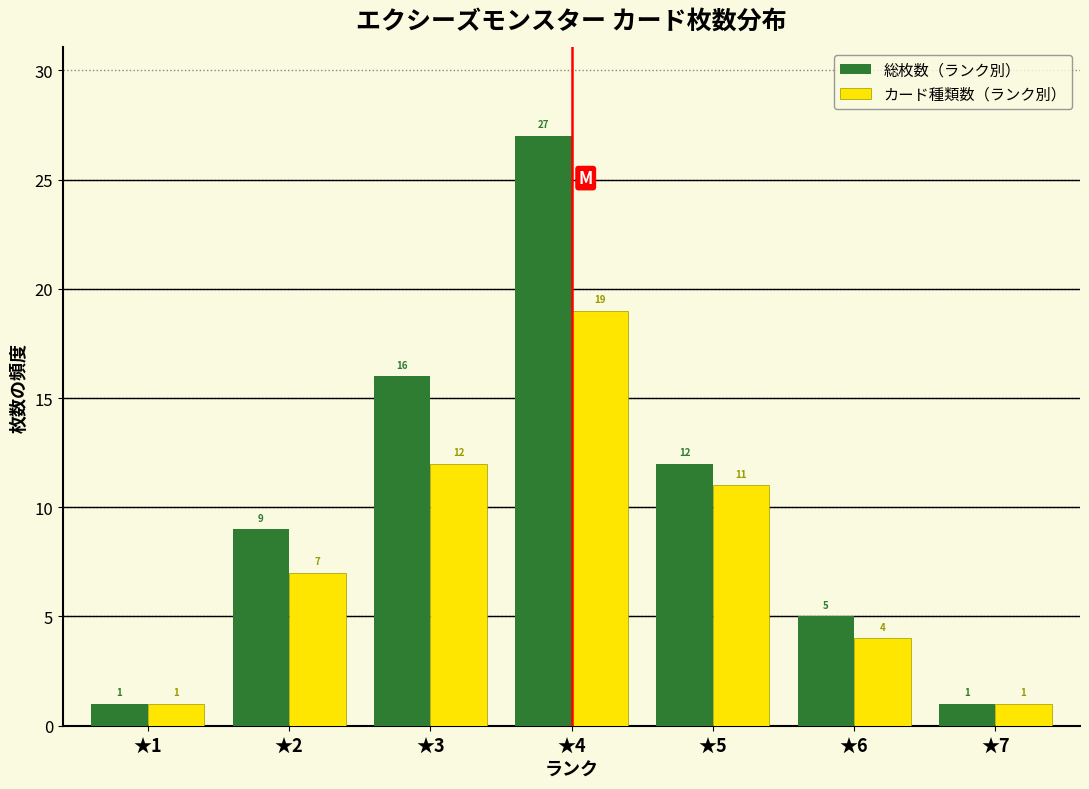

Reading left to right, transcribe all the data shown in this chart.

総枚数（ランク別）: ★1=1	★2=9	★3=16	★4=27	★5=12	★6=5	★7=1
カード種類数（ランク別）: ★1=1	★2=7	★3=12	★4=19	★5=11	★6=4	★7=1